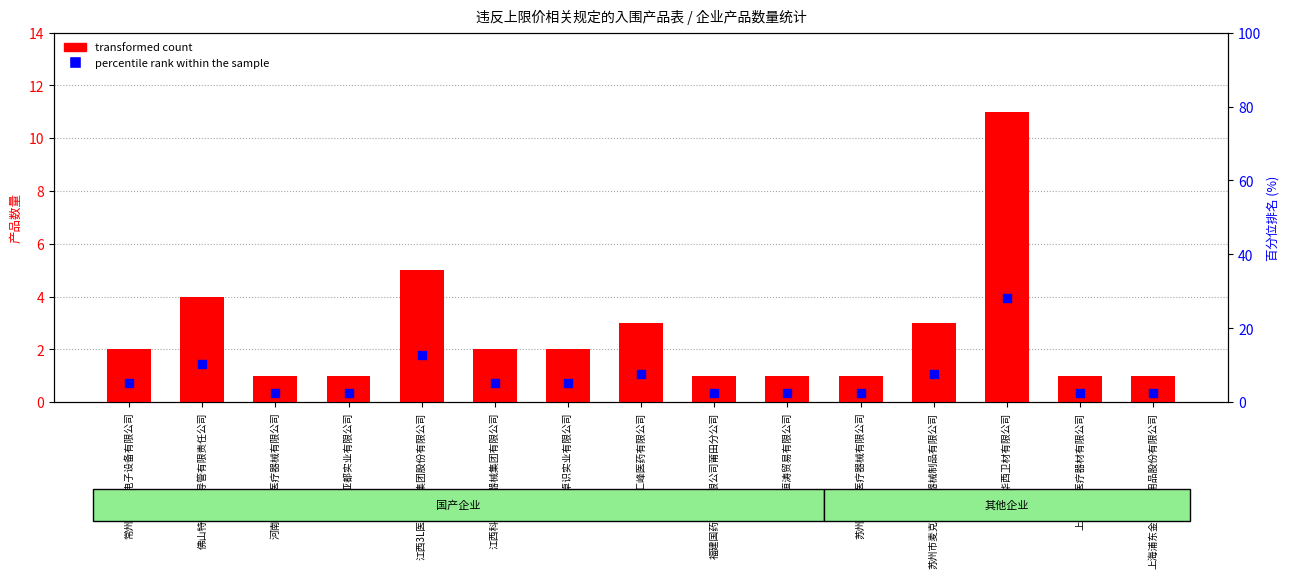

At which category is the sum across all series the highest?

新乡市华西卫材有限公司